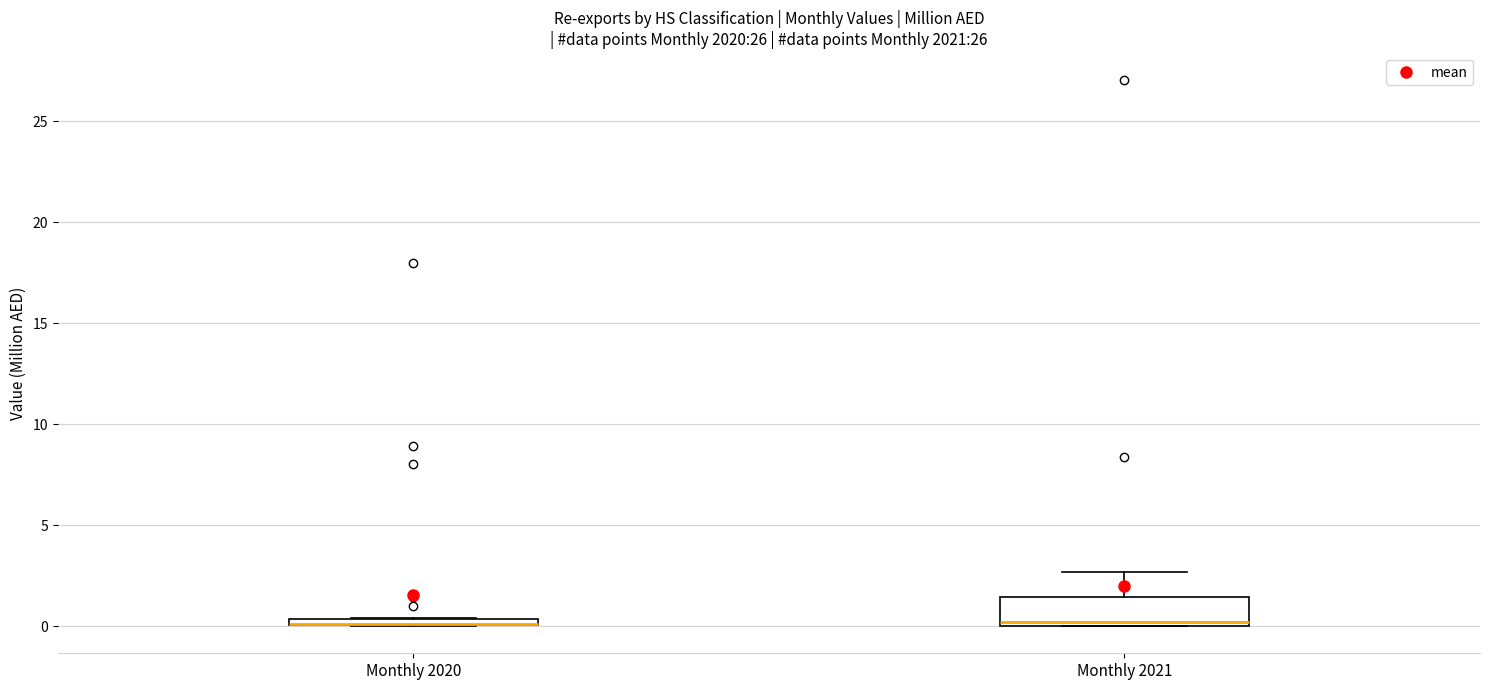

Where is the lower edge of the box for Monthly 2020 on the y-axis? The values are not printed on the chart, so give them approximately, as read against the axis.

0.0